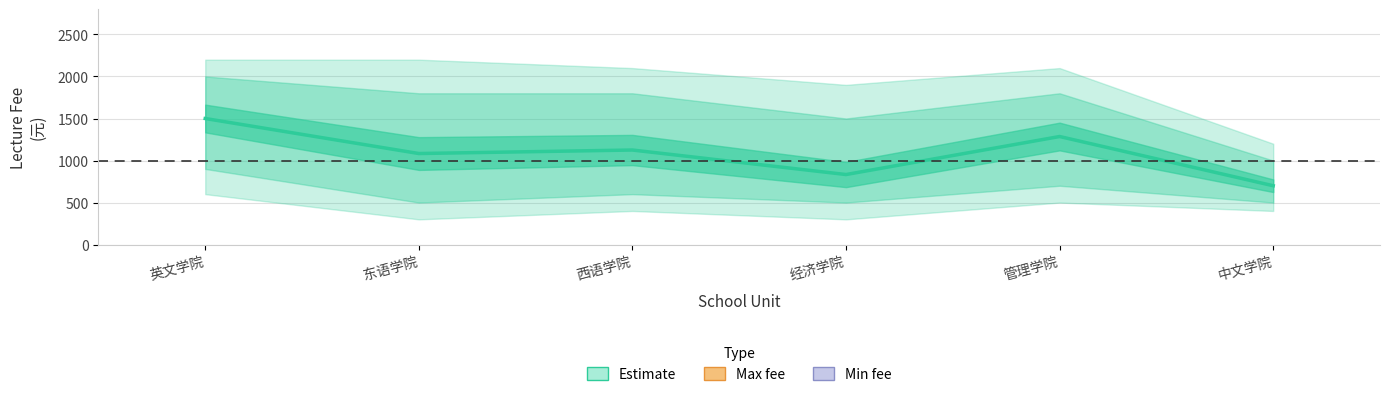

What is the difference between the values at 英文学院 and 管理学院?

214.3